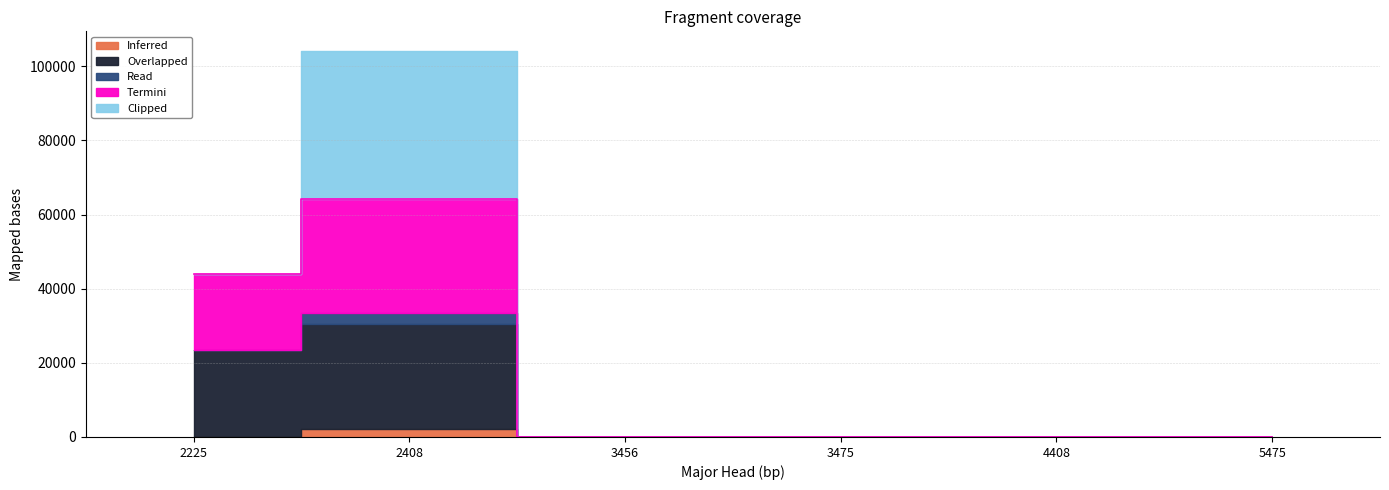

What is the sum of all Overlapped values?

51814